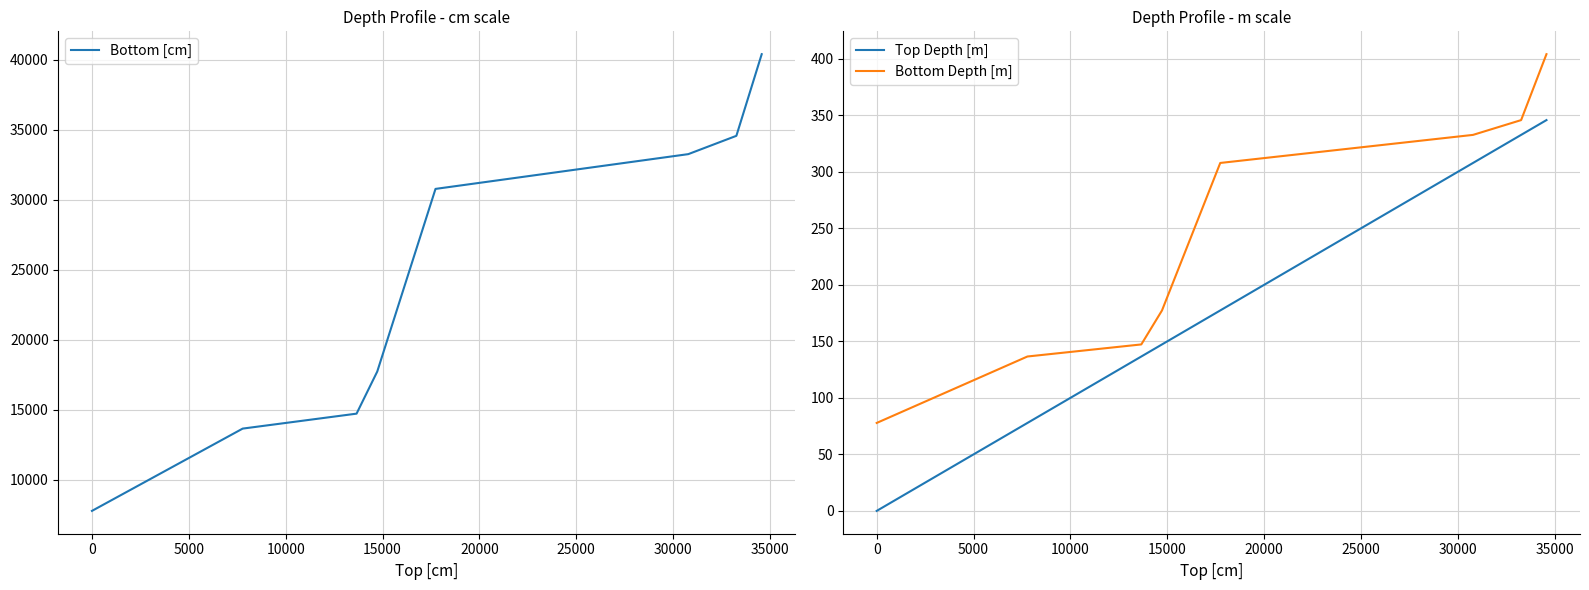

What is the highest value of the Bottom Depth [m] series?

404.0